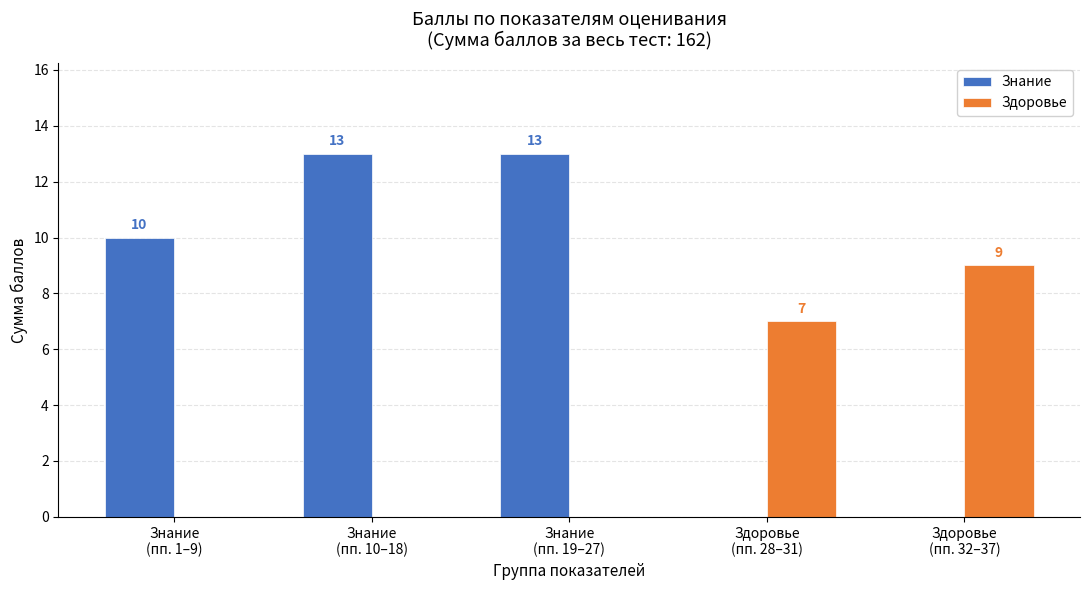

True or false: Здоровье has a value of 2 at Здоровье
(пп. 28–31).

False